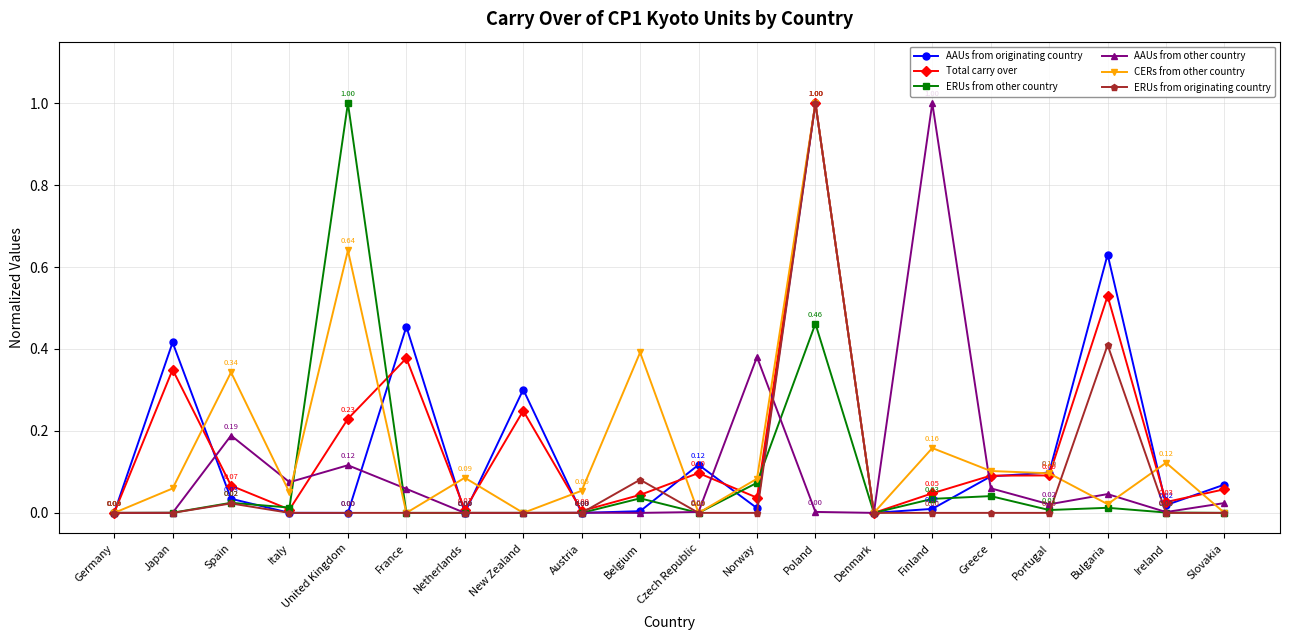

At which category does CERs from other country reach its first local valley?

Italy